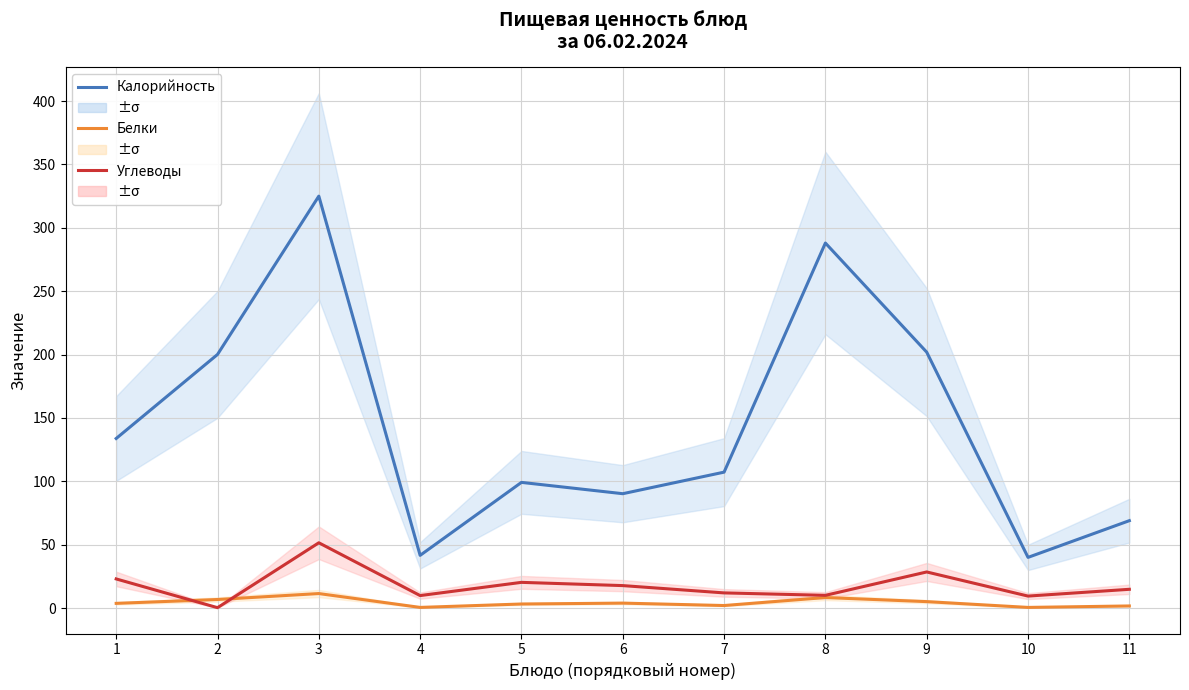

At which category does Калорийность reach its first local valley?

4